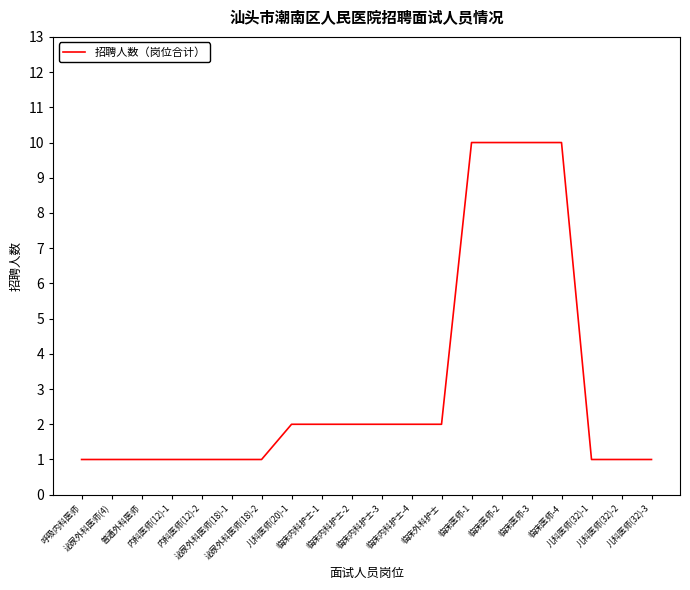

What is the sum of all values?

62